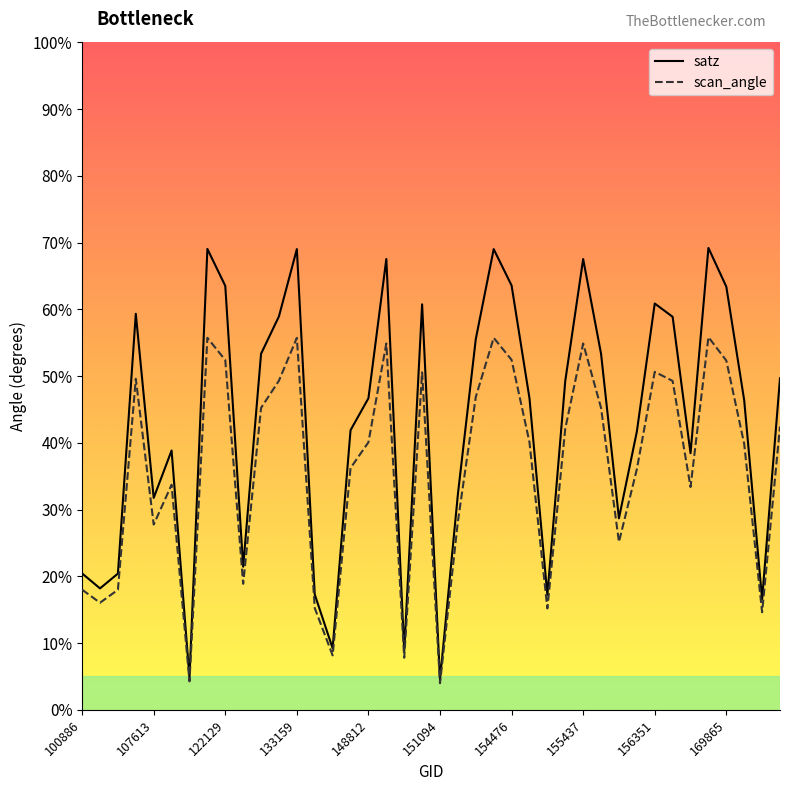

Which series has the largest total across all categories?

satz